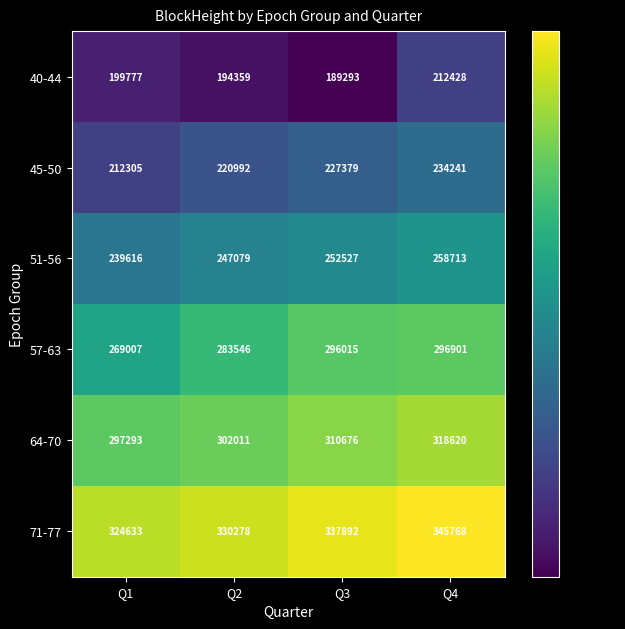

Reading right to left, transcribe all the data shown in this chart.

40-44: Q4=212428	Q3=189293	Q2=194359	Q1=199777
45-50: Q4=234241	Q3=227379	Q2=220992	Q1=212305
51-56: Q4=258713	Q3=252527	Q2=247079	Q1=239616
57-63: Q4=296901	Q3=296015	Q2=283546	Q1=269007
64-70: Q4=318620	Q3=310676	Q2=302011	Q1=297293
71-77: Q4=345768	Q3=337892	Q2=330278	Q1=324633